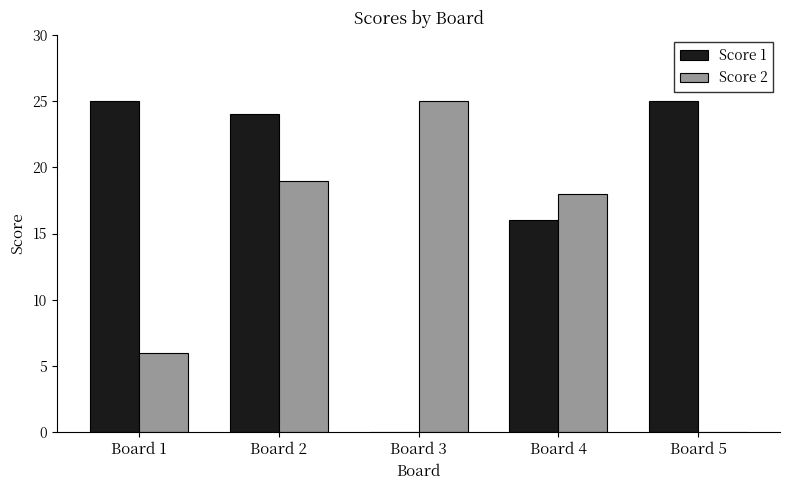

The Score 1 series shows 25 at Board 5. True or false?

True